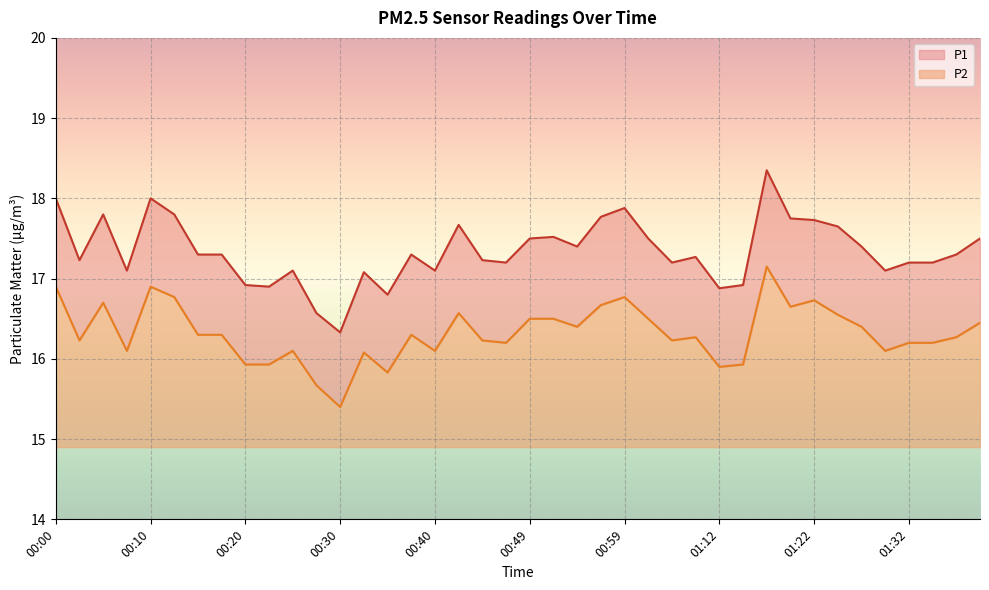

What is the difference between the P1 values at 01:25 and 01:38?

0.3